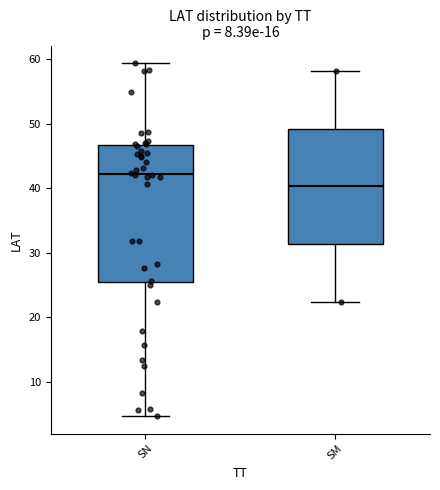

Which box's median line is the highest?

SN